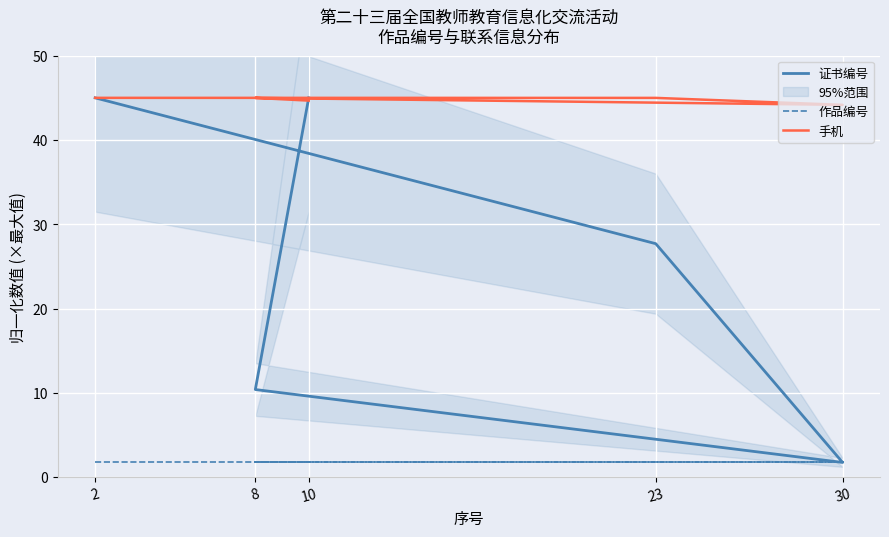

True or false: 手机 and 作品编号 intersect in this chart.

False